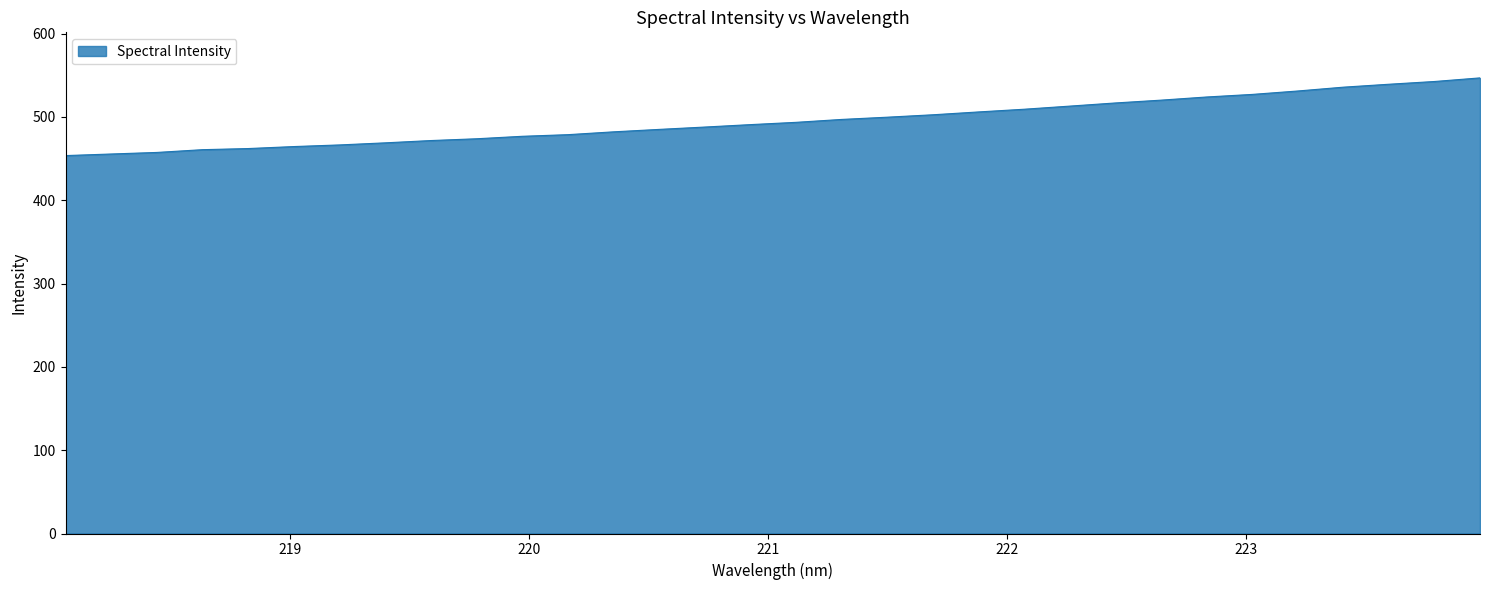

What is the difference between the maximum and minimum values?

93.2